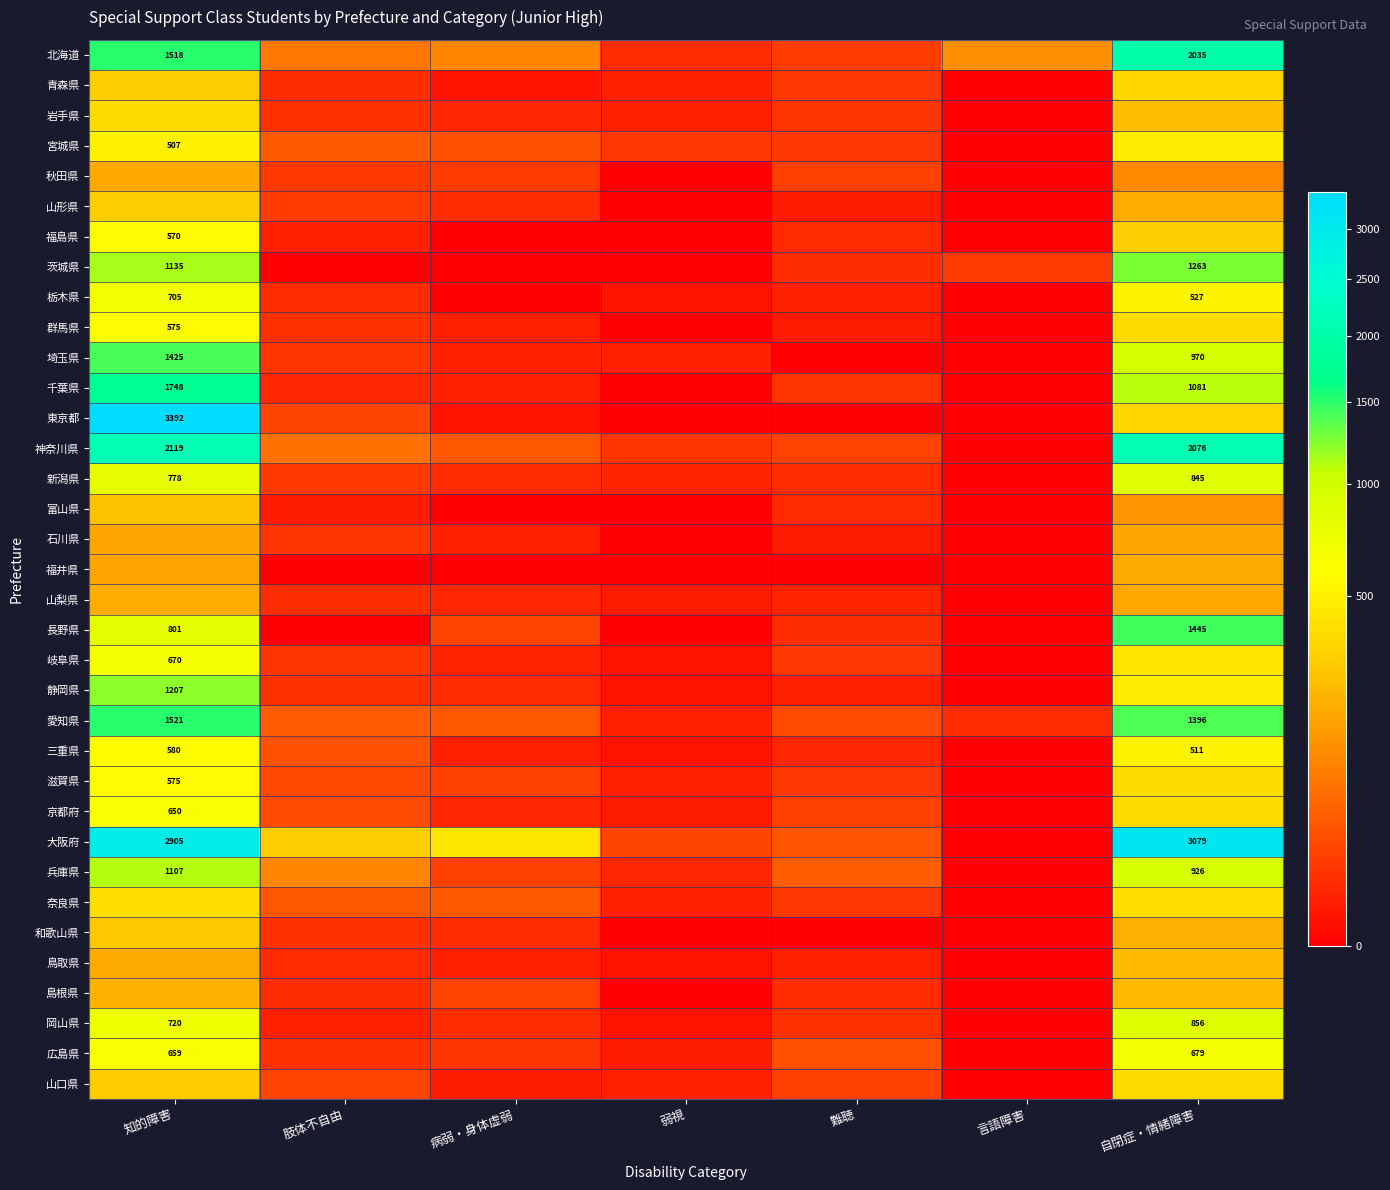

True or false: 愛知県 has a value of 643 at 知的障害.

False